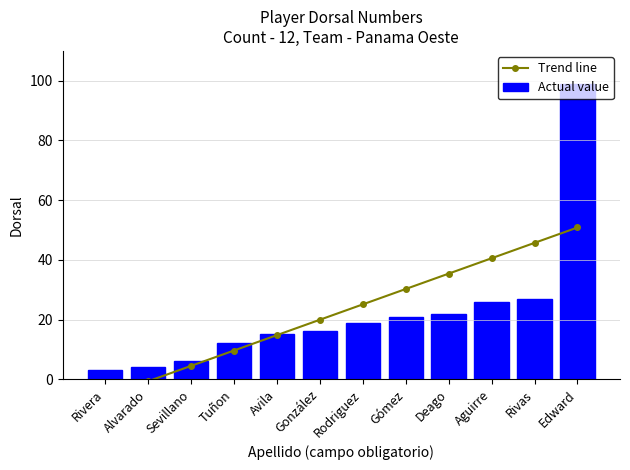

The value of Trend line at Rivera is -5.8. True or false?

True